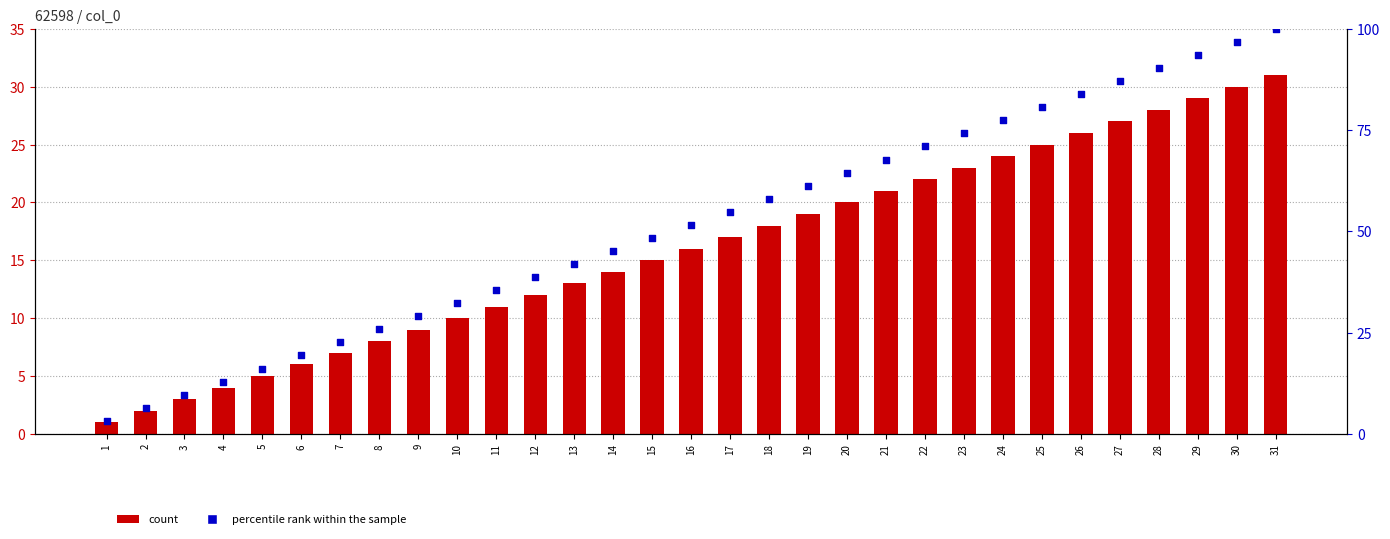

What is the total value across all series at 4?

16.9